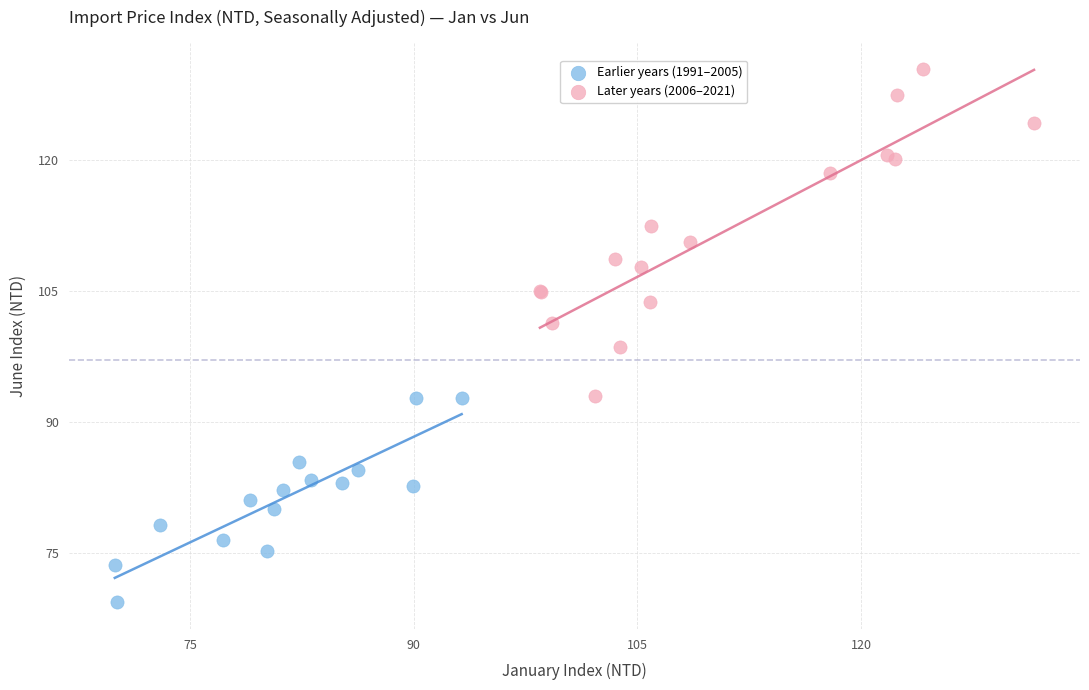

Which series has the largest Y range (max minus min)?

Later years (2006–2021)